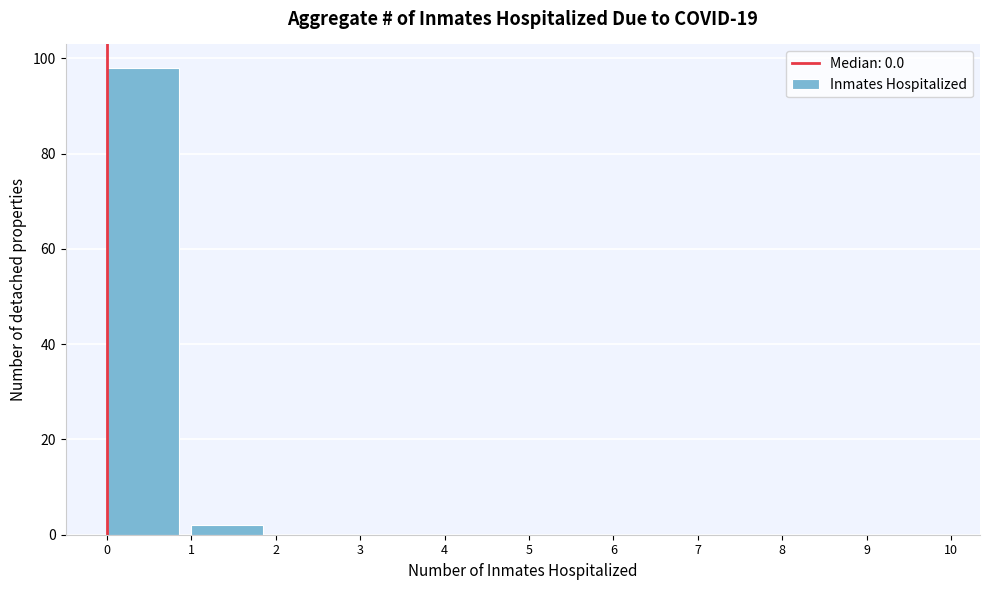

Reading left to right, transcribe this chart: for each bar, give the range it covers on the x-axis and its height. The values are not printed on the chart, so give them approximately, as read against the axis.

0 to 1: 98
1 to 2: 2
2 to 3: 0
3 to 4: 0
4 to 5: 0
5 to 6: 0
6 to 7: 0
7 to 8: 0
8 to 9: 0
9 to 10: 0